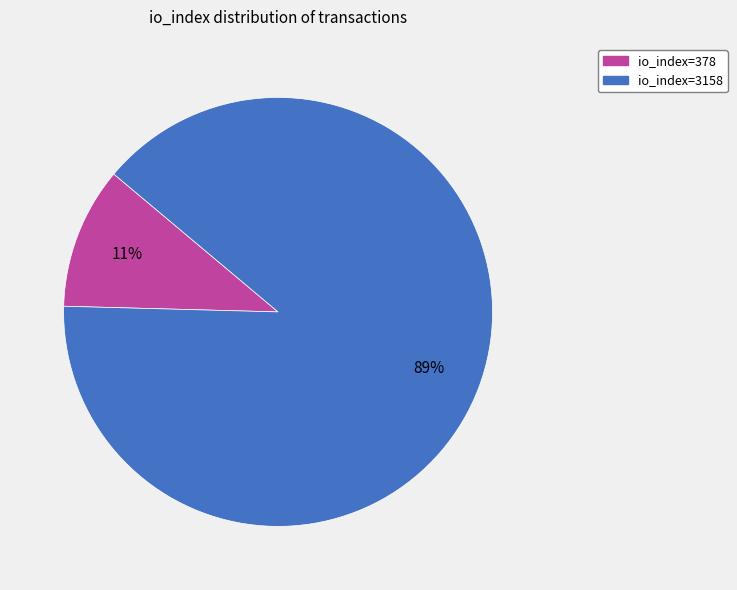

To the nearest percent, what percentage of the pie is io_index=3158?

89%